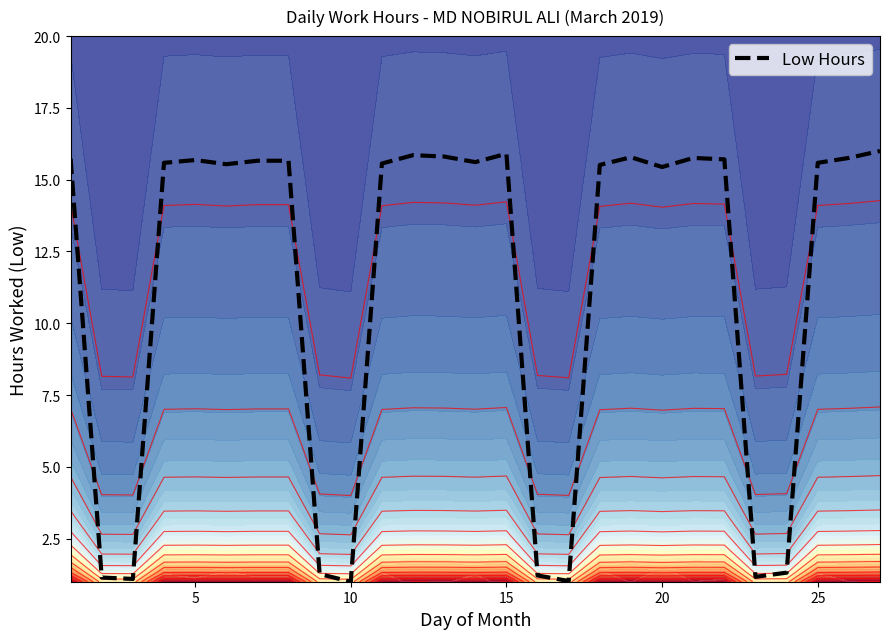

Reading left to right, what are all the values shown in this chart?

15.7	1.1	1.1	15.6	15.7	15.5	15.7	15.7	1.3	1.0	15.6	15.9	15.8	15.6	15.9	1.2	1.0	15.5	15.8	15.4	15.8	15.7	1.2	1.3	15.6	15.8	16.0